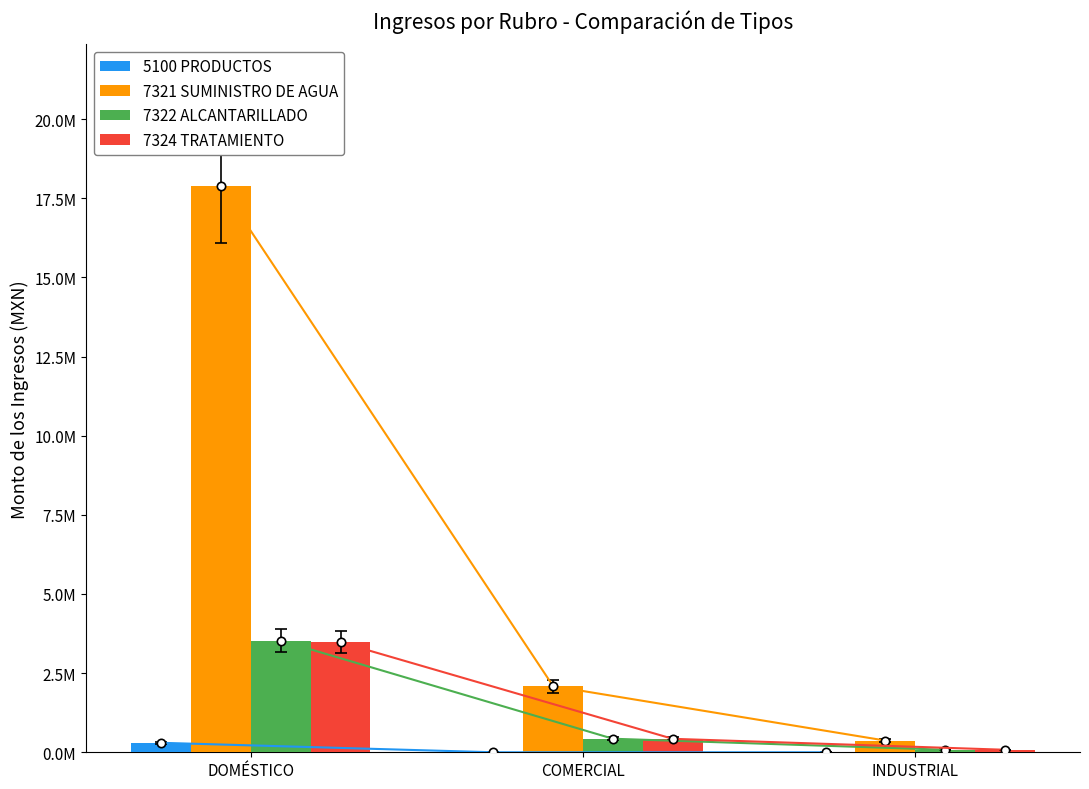

Does the chart contain stacked bars?

No